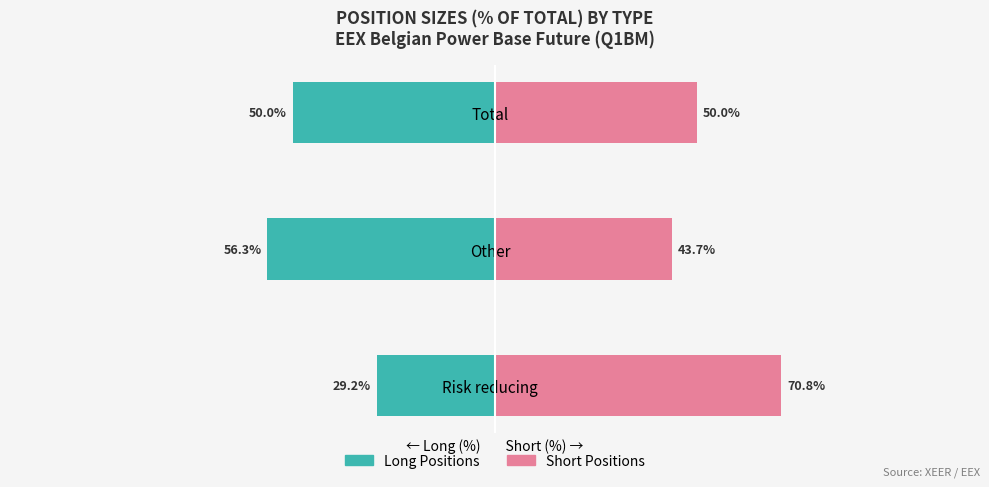

What is the greatest value displayed?

70.8